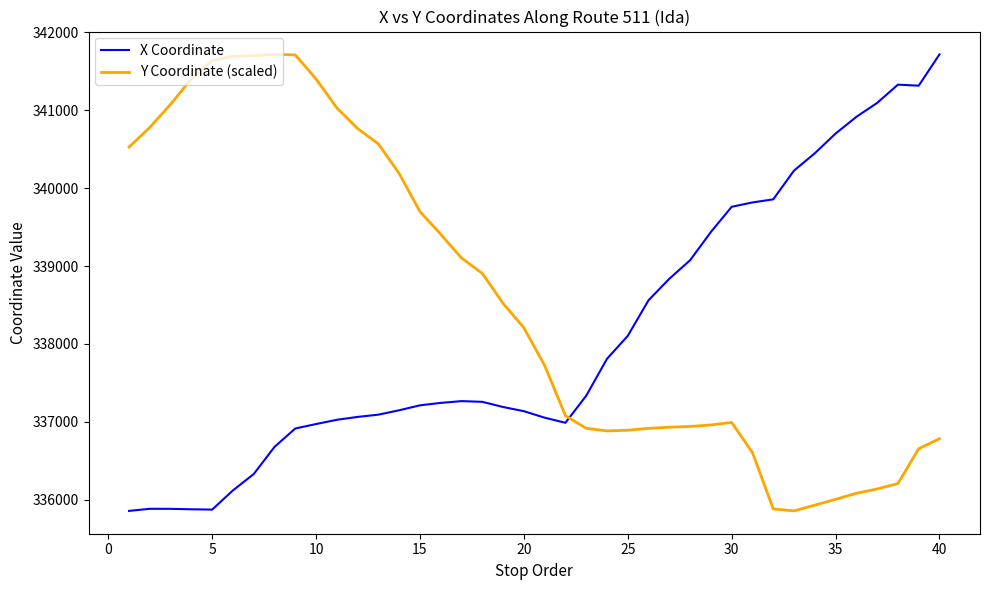

What is the maximum value for X Coordinate?

341715.9